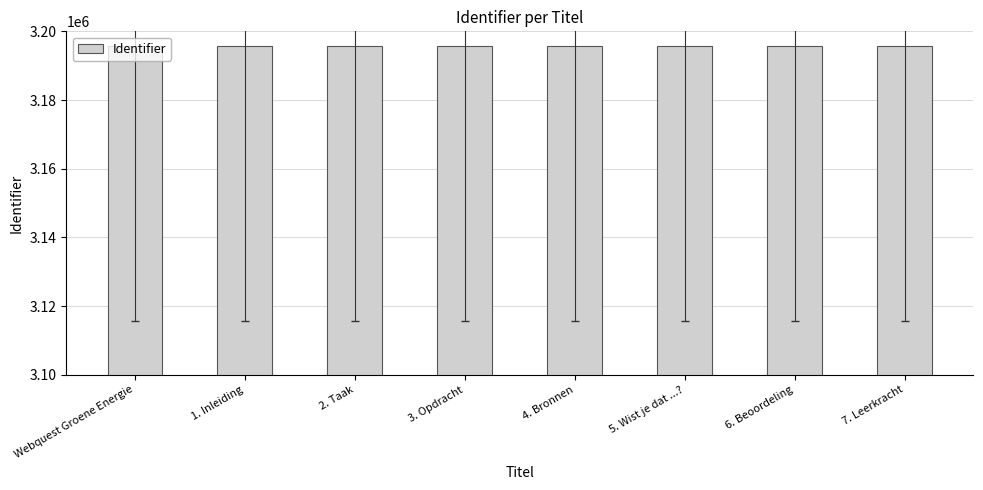

What is the value of the 5th bar from the left?

3195763